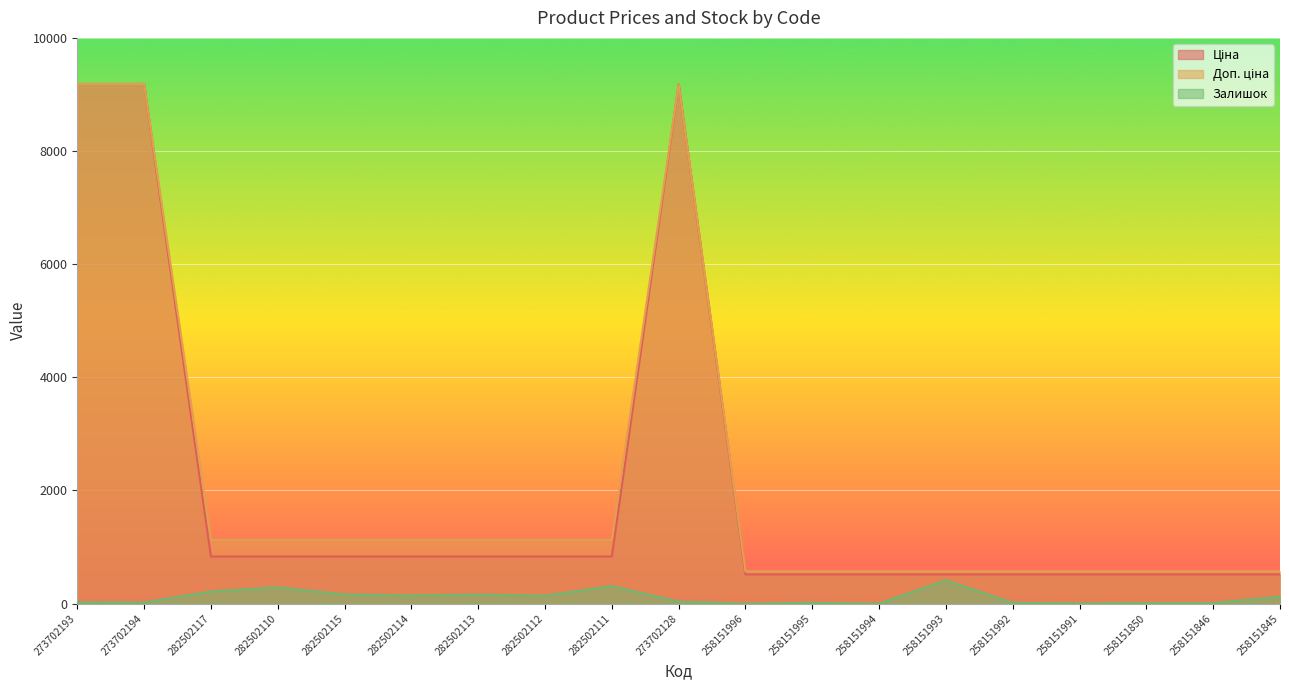

The Доп. ціна series shows 1128.0 at 282502110. True or false?

True